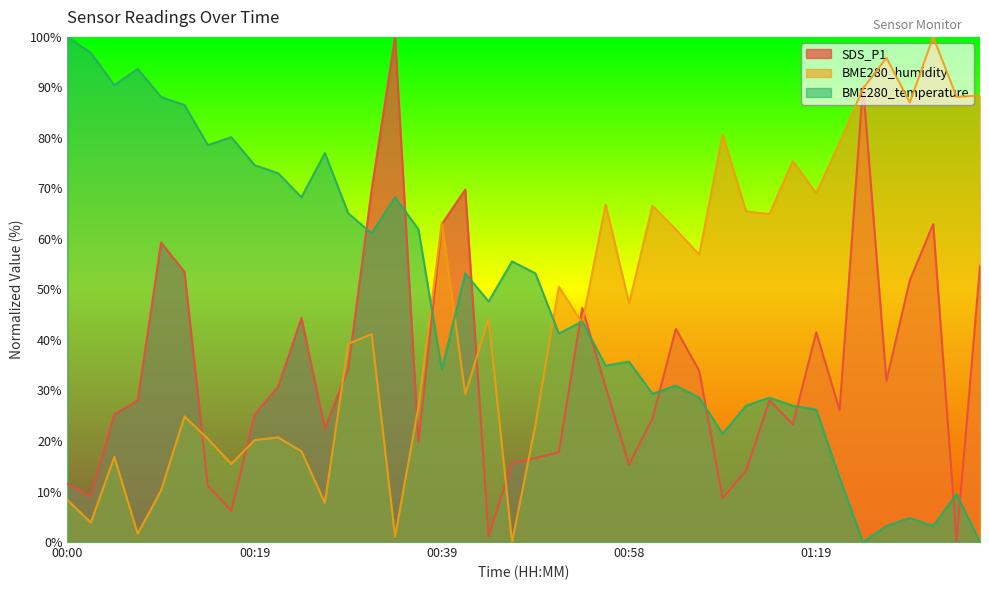

List the series in order of their peak value, highest first.

SDS_P1, BME280_humidity, BME280_temperature